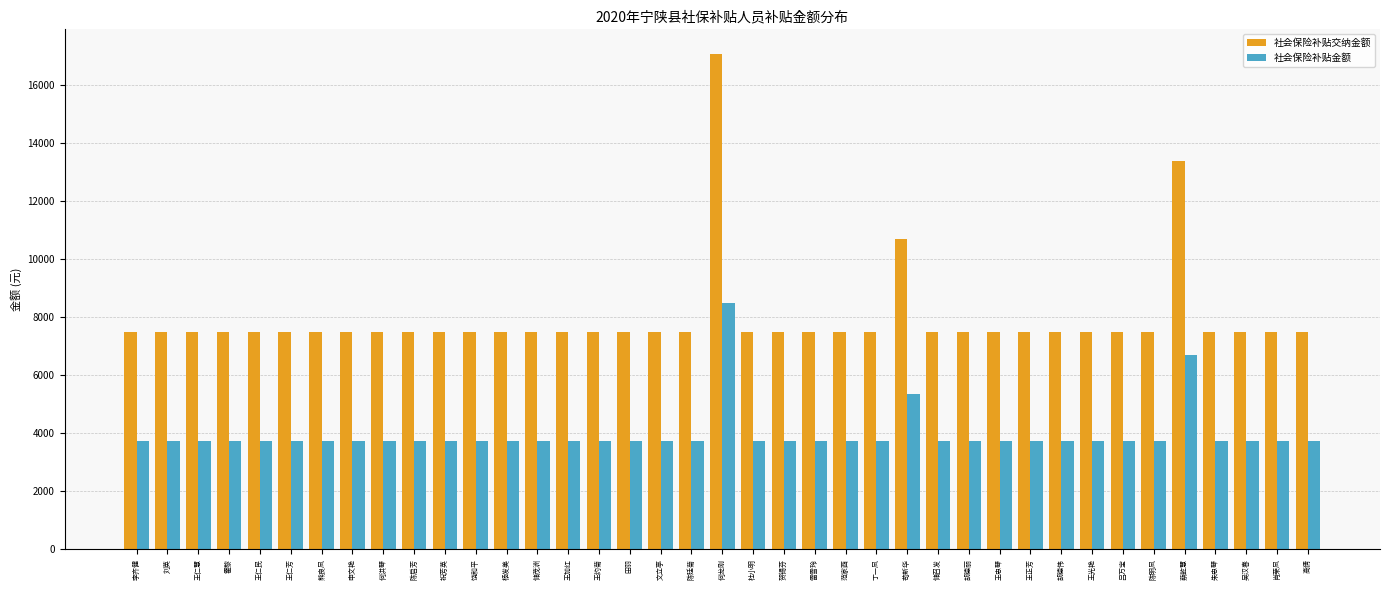

What is the average value of the 社会保险补贴金额 series?

3983.9